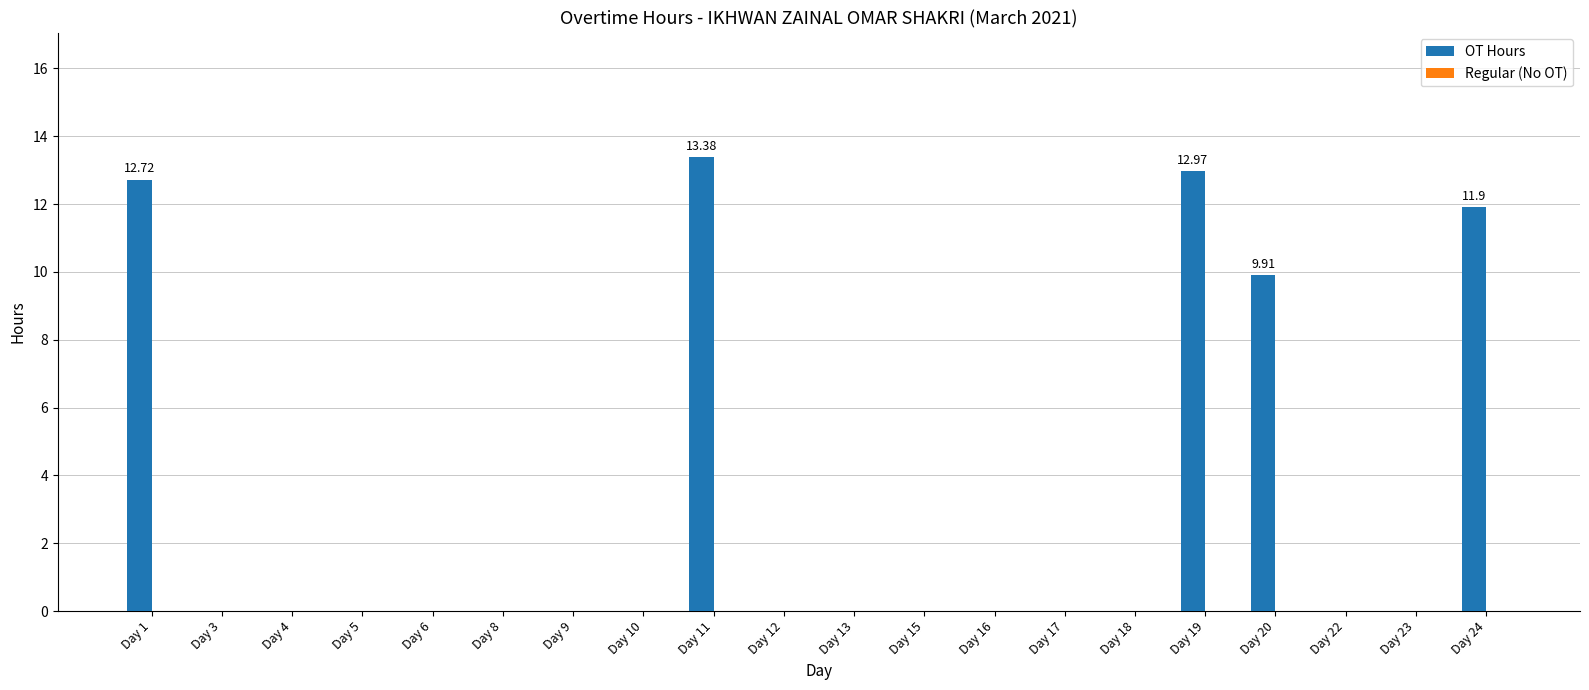

Which has a higher value, Day 24 or Day 18?

Day 24